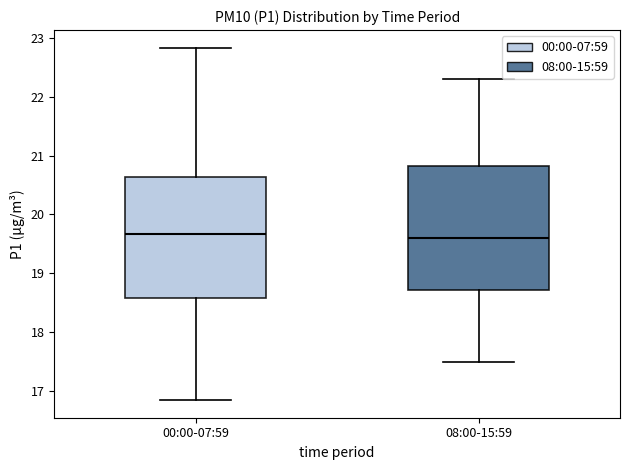

Reading left to right, transcribe this box plot: for each box, give where its median line is, the range the box spans, and where its two whiskers end, as read against the y-axis. The values are not printed on the chart, so give them approximately, as read against the axis.

00:00-07:59: median 19.7, box 18.6 to 20.6, whiskers 16.9 to 22.8
08:00-15:59: median 19.6, box 18.7 to 20.8, whiskers 17.5 to 22.3